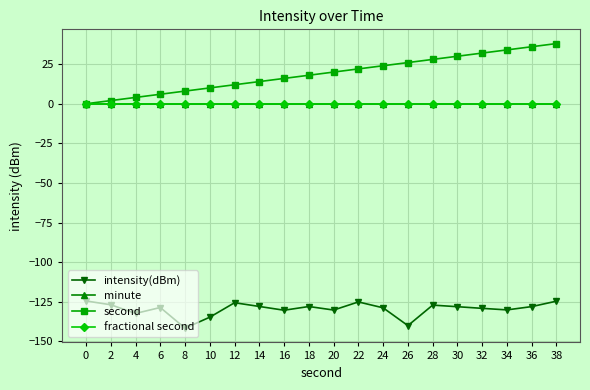

Reading left to right, extract all data points from this chart.

intensity(dBm): 0=-124.5	2=-126.9	4=-132.4	6=-128.6	8=-141.7	10=-134.7	12=-125.6	14=-128.0	16=-130.3	18=-128.0	20=-130.2	22=-125.1	24=-128.8	26=-140.1	28=-127.1	30=-128.1	32=-129.1	34=-130.1	36=-128.0	38=-124.6
minute: 0=0.0	2=0.0	4=0.0	6=0.0	8=0.0	10=0.0	12=0.0	14=0.0	16=0.0	18=0.0	20=0.0	22=0.0	24=0.0	26=0.0	28=0.0	30=0.0	32=0.0	34=0.0	36=0.0	38=0.0
second: 0=0.0	2=2.0	4=4.0	6=6.0	8=8.0	10=10.0	12=12.0	14=14.0	16=16.0	18=18.0	20=20.0	22=22.0	24=24.0	26=26.0	28=28.0	30=30.0	32=32.0	34=34.0	36=36.0	38=38.0
fractional second: 0=0.0	2=0.0	4=0.0	6=0.0	8=0.0	10=0.0	12=0.0	14=0.0	16=0.0	18=0.0	20=0.0	22=0.0	24=0.0	26=0.0	28=0.0	30=0.0	32=0.0	34=0.0	36=0.0	38=0.0